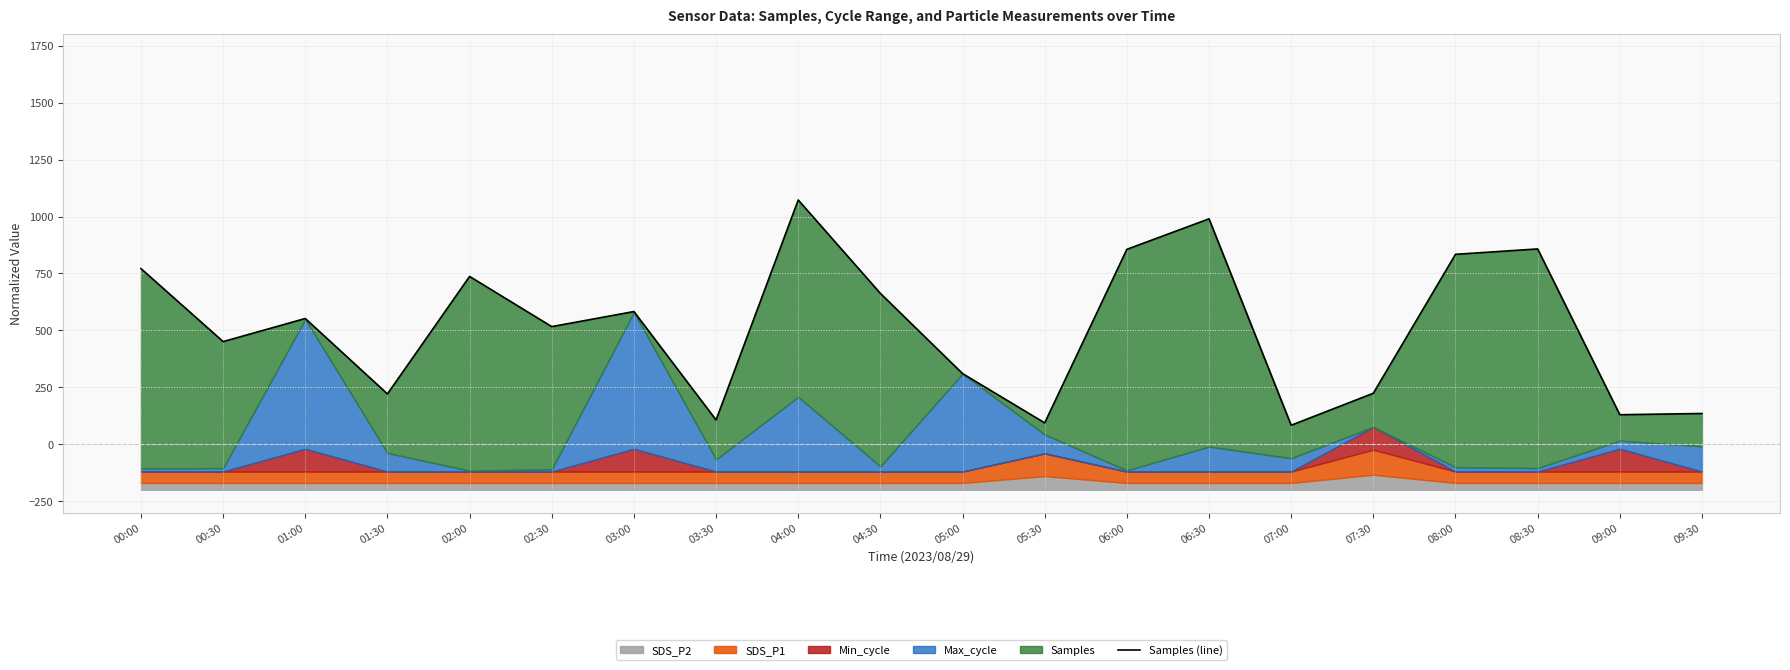

Which has a higher value, 05:00 or 06:00?

06:00